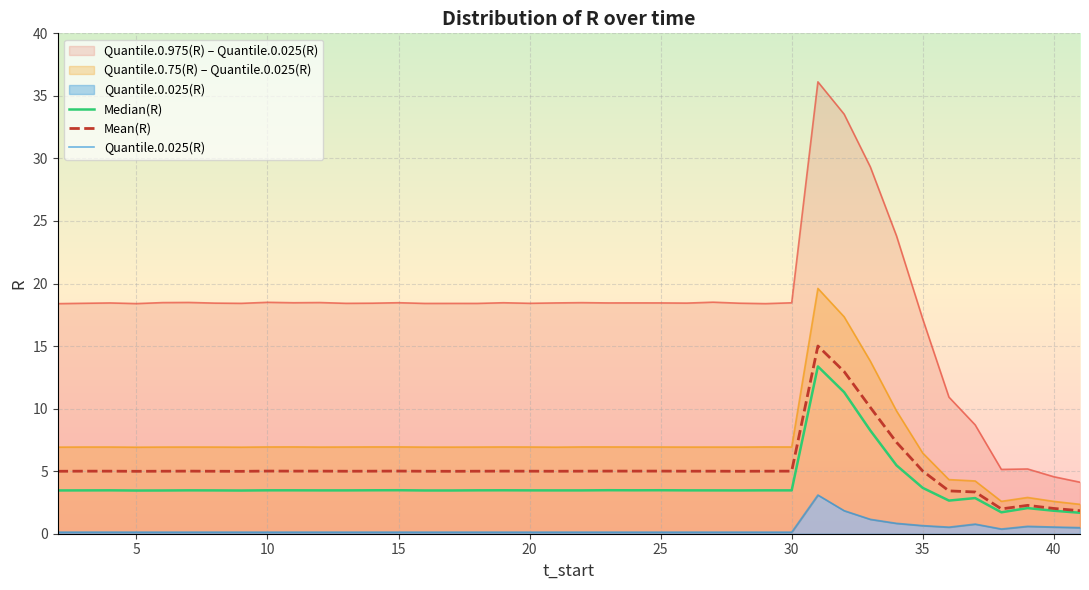

How many categories are shown in the chart?

40